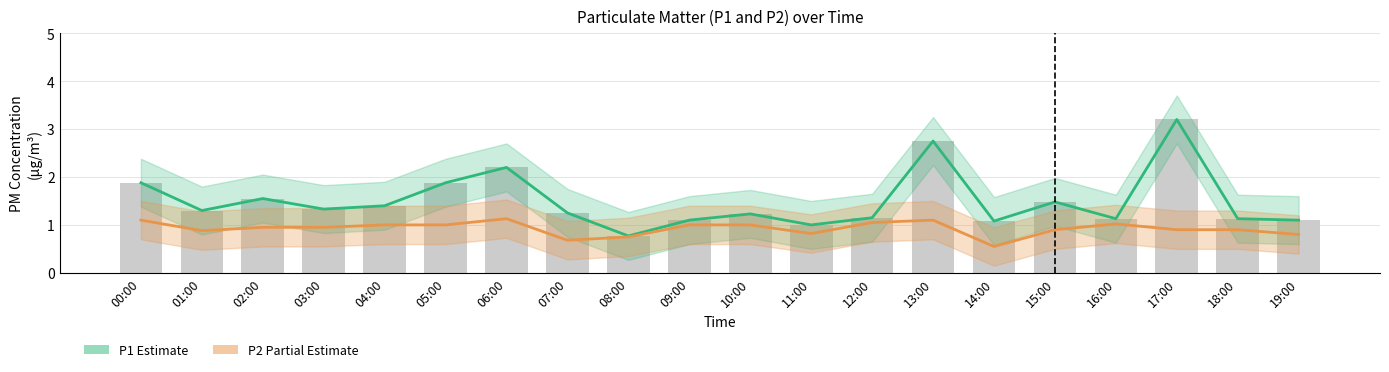

Rank the series by their average value, from highest to lowest.

P1 (Estimate), P2 (Partial Estimate)